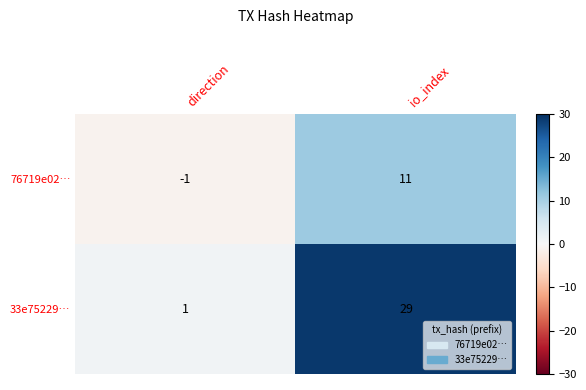

Which category has the lowest value across all series?

direction